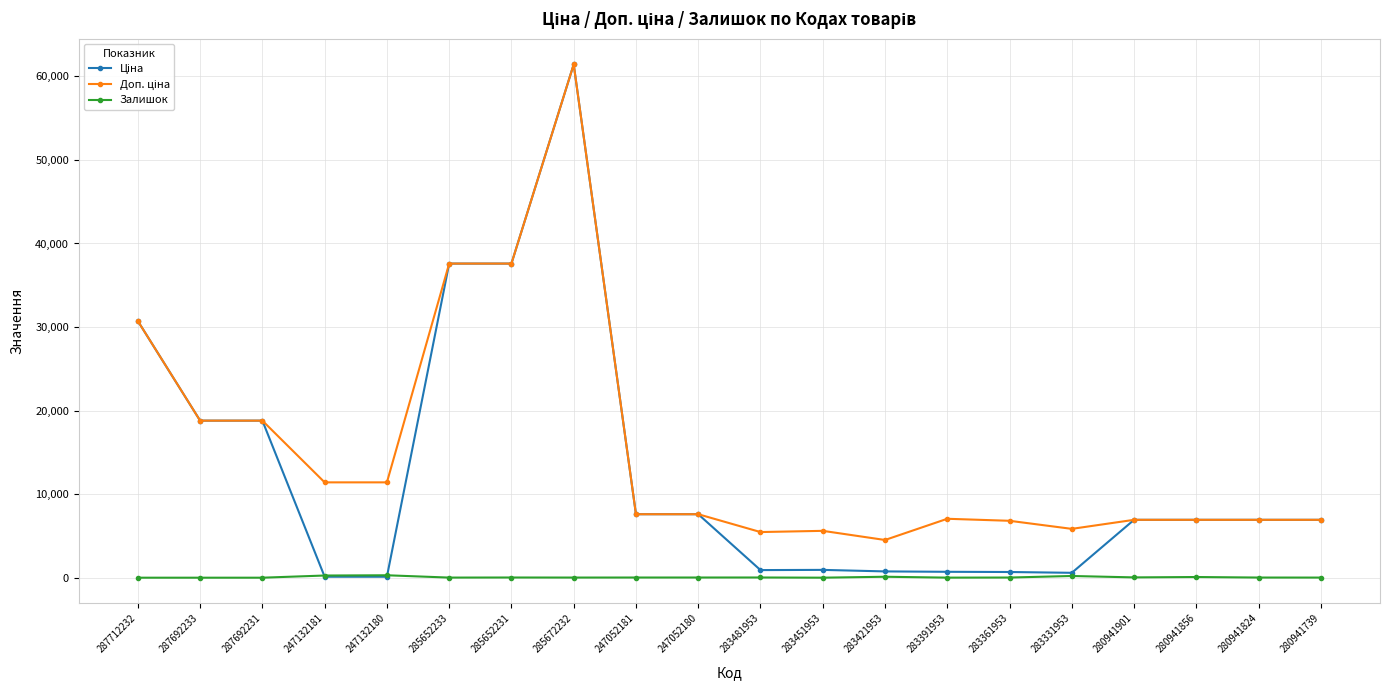

At which category is the sum across all series the highest?

285672232